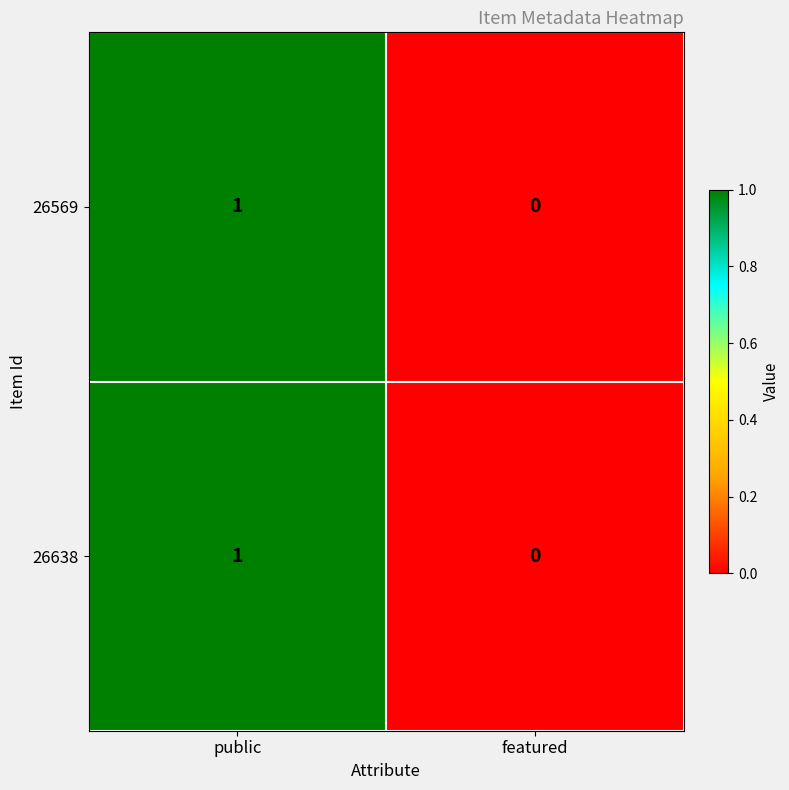

Which label corresponds to the largest value in the chart?

public